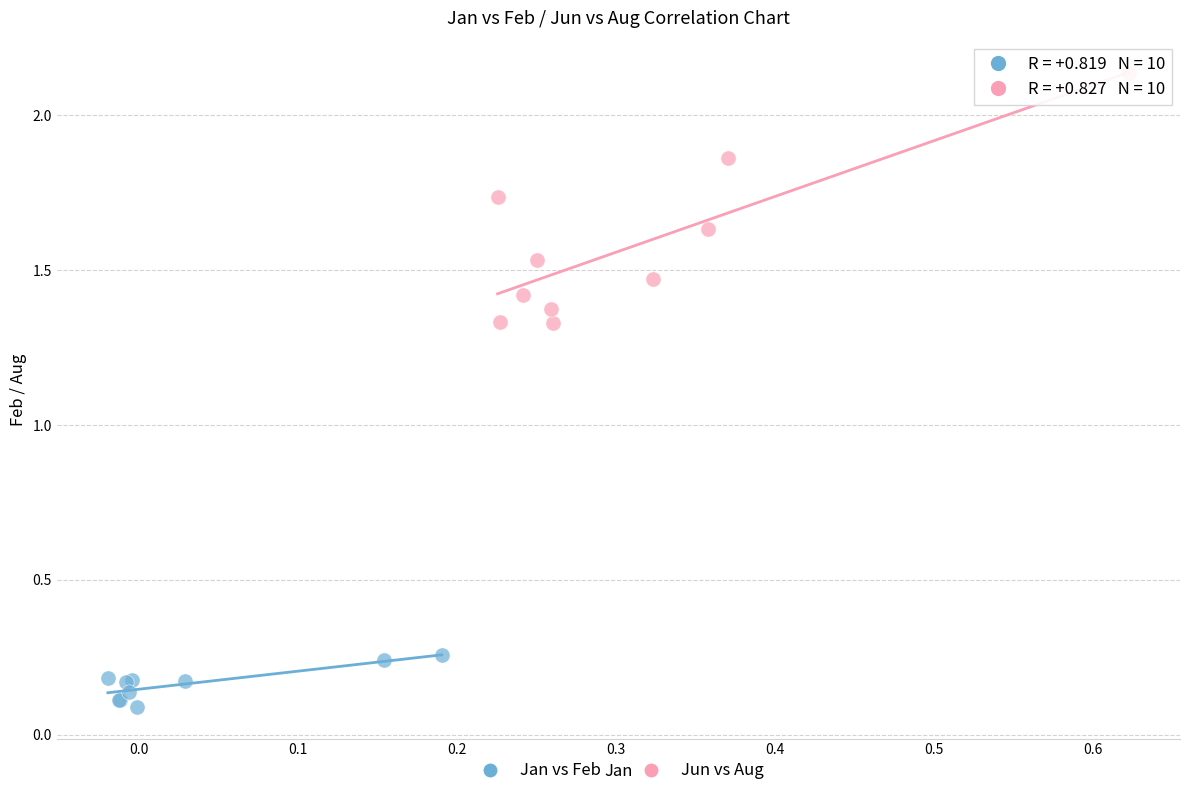

Which series contains the highest Y value?

Jun vs Aug